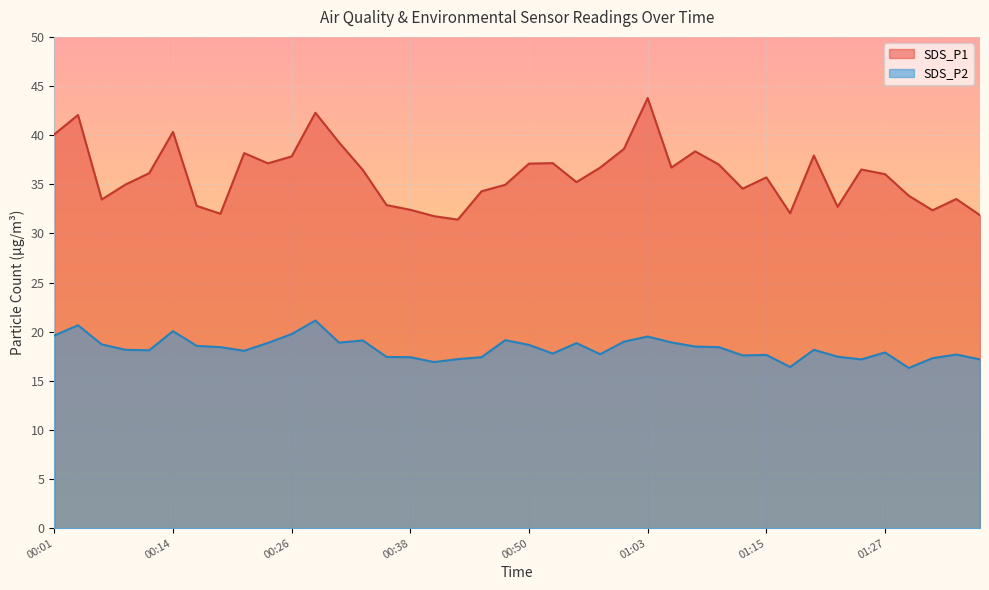

Reading left to right, extract all data points from this chart.

SDS_P1: 40.1	42.0	33.5	35.0	36.1	40.3	32.8	32.0	38.2	37.1	37.8	42.3	39.2	36.5	32.9	32.4	31.8	31.4	34.3	35.0	37.1	37.1	35.2	36.7	38.6	43.8	36.7	38.4	37.0	34.5	35.7	32.0	37.9	32.7	36.5	36.0	33.8	32.4	33.5	31.9
SDS_P2: 19.6	20.6	18.7	18.1	18.1	20.1	18.6	18.4	18.1	18.9	19.8	21.1	18.9	19.1	17.4	17.4	16.9	17.2	17.4	19.1	18.6	17.8	18.8	17.7	19.0	19.5	18.9	18.5	18.4	17.6	17.6	16.4	18.1	17.4	17.2	17.9	16.3	17.3	17.7	17.2